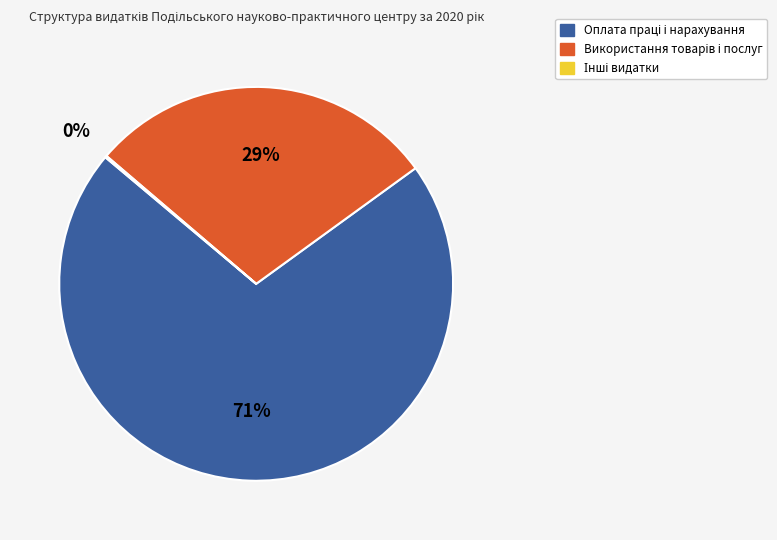

To the nearest percent, what is the average slice percentage?

33%